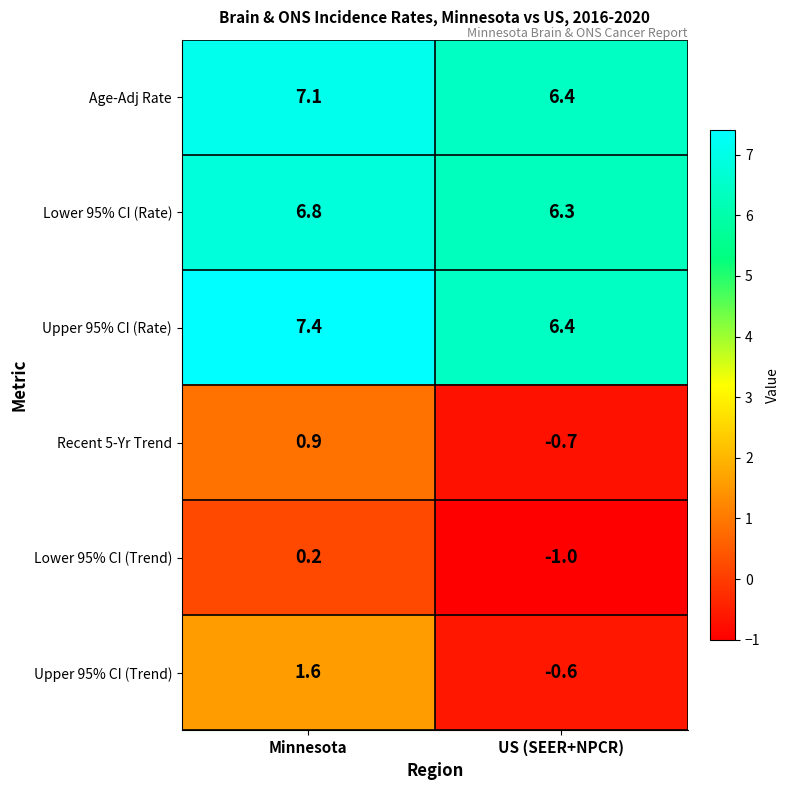

The value of Upper 95% CI (Trend) at US (SEER+NPCR) is -0.6. True or false?

True